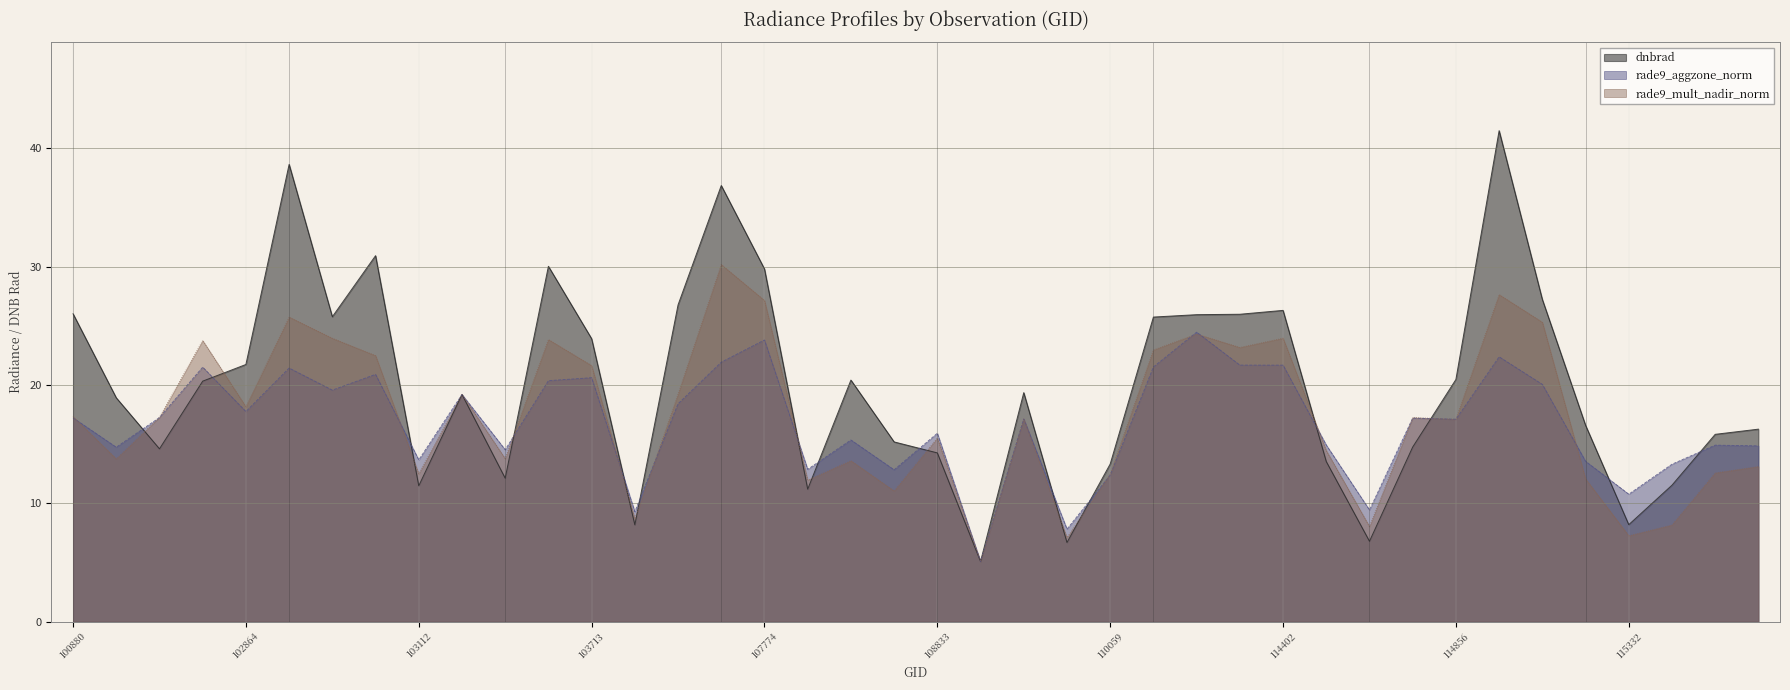

Does the chart display data point markers on the line(s)?

No